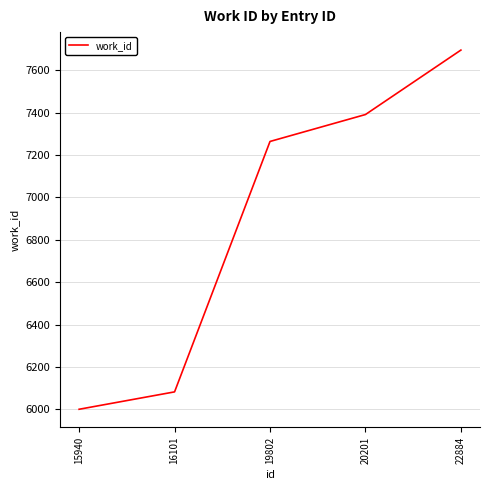

Reading right to left, what are all the values shown in this chart?

7695	7391	7264	6083	6001